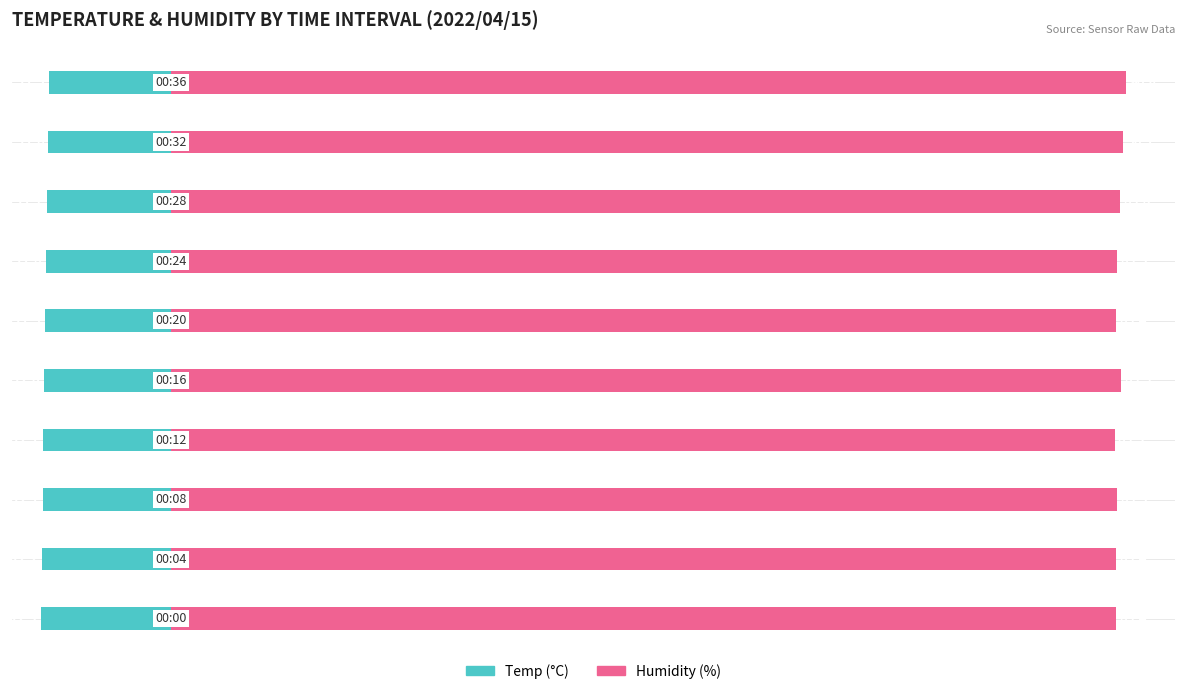

Does the chart contain stacked bars?

No